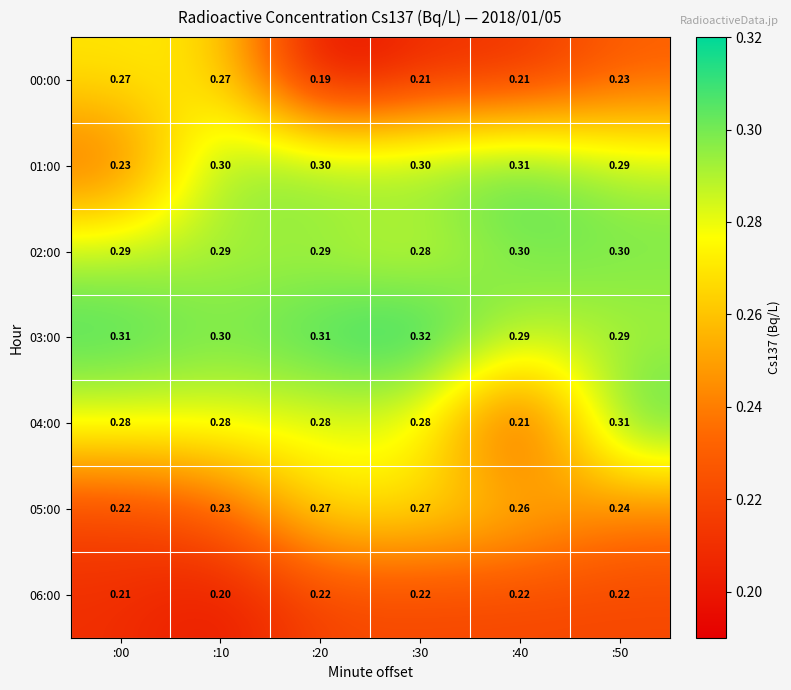

Is the value of 02:00 at :40 greater than the value of 06:00 at :30?

Yes